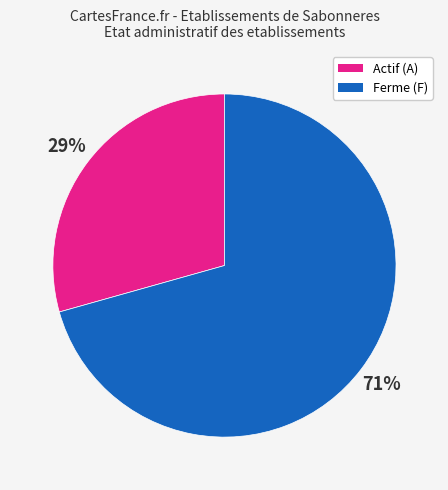

To the nearest percent, what is the average slice percentage?

50%